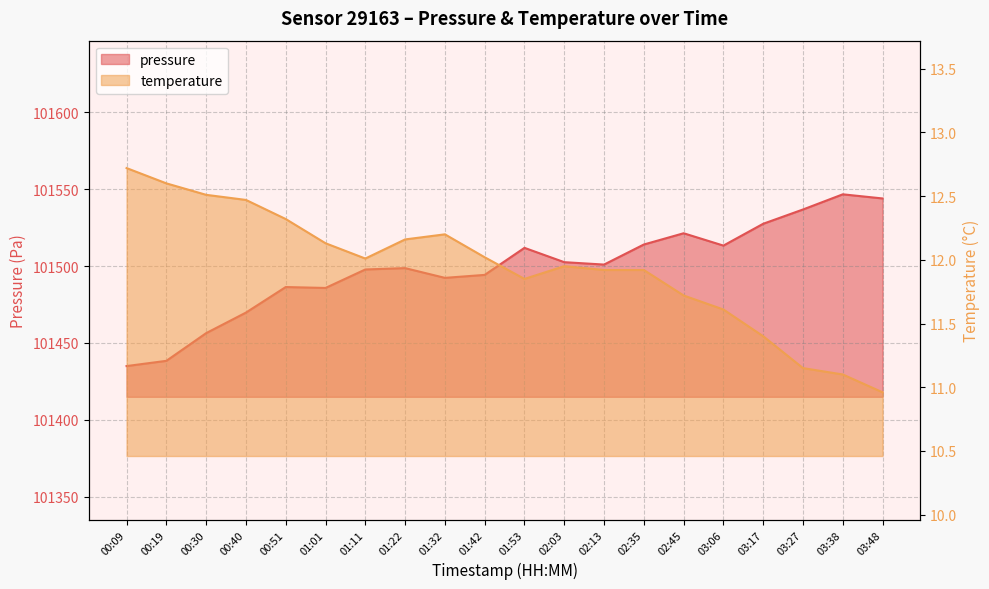

True or false: temperature has more than 2 points higher than both neighbors.

False